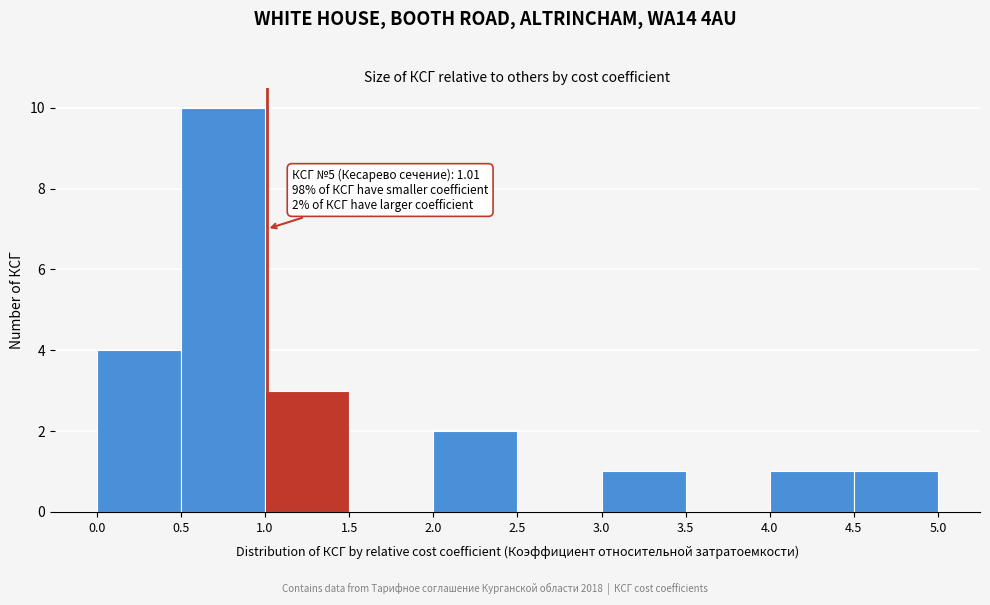

Over which range of the x-axis is the bar tallest?

0.5 to 1.0